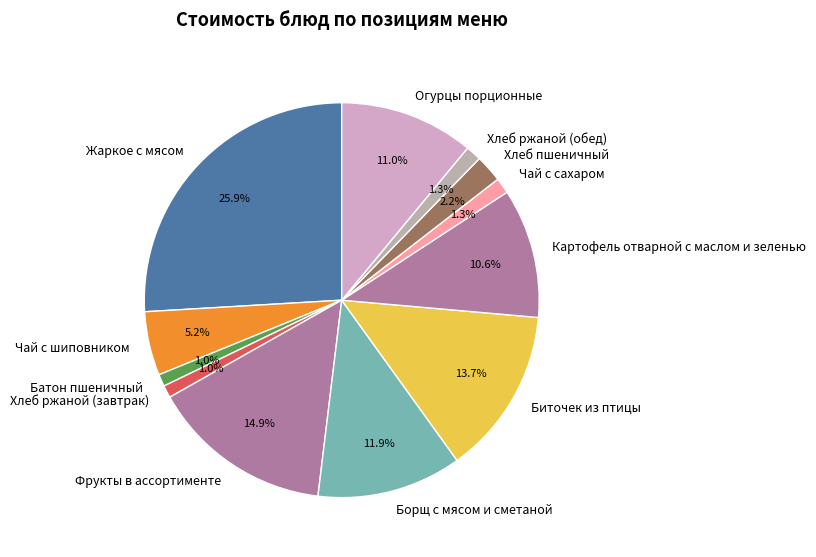

What percentage is the Чай с сахаром slice, to the nearest percent?

1%